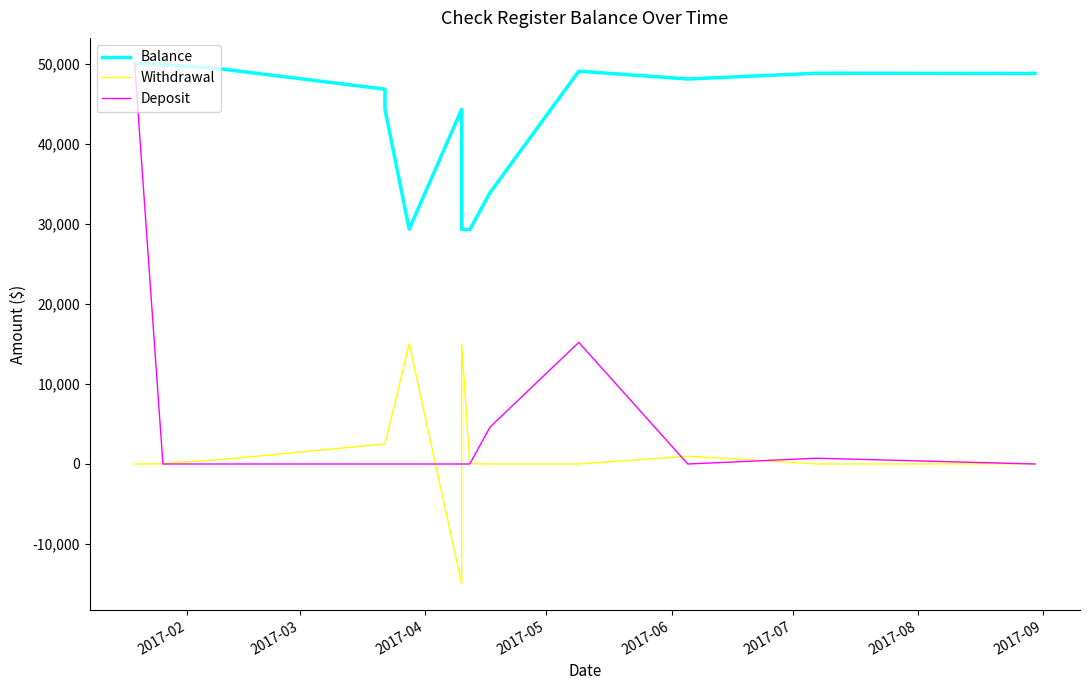

True or false: Balance and Withdrawal cross at least once.

False